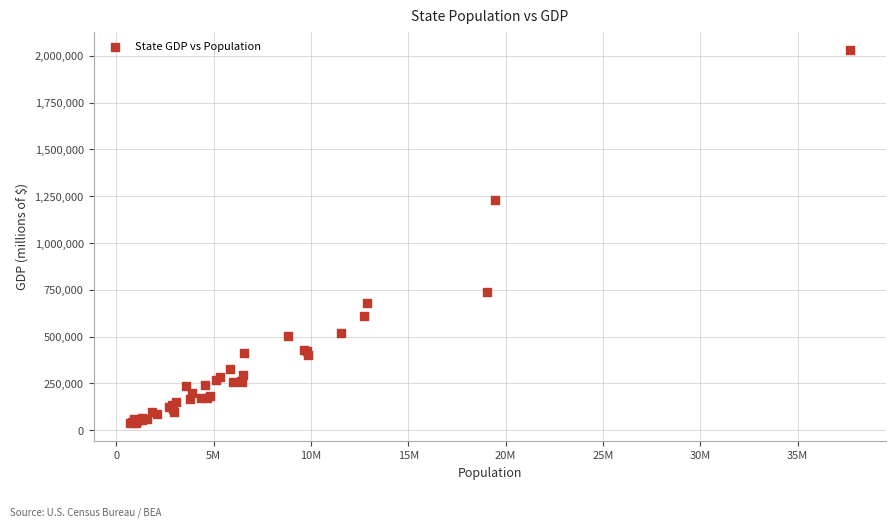

What Y value in the scatter plot is closest to 1035359?

1231470